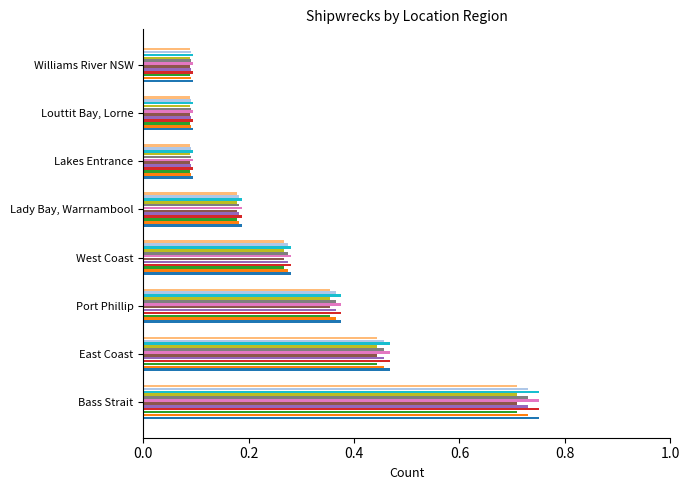

Which category has the highest value across all series?

Bass Strait